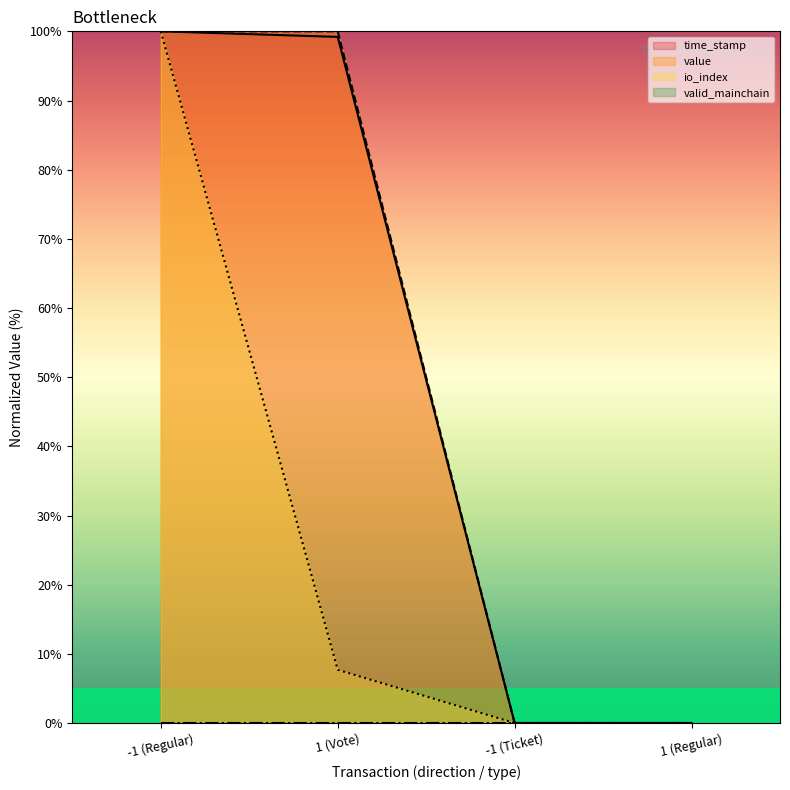

What is the sum of all value values?

200.0